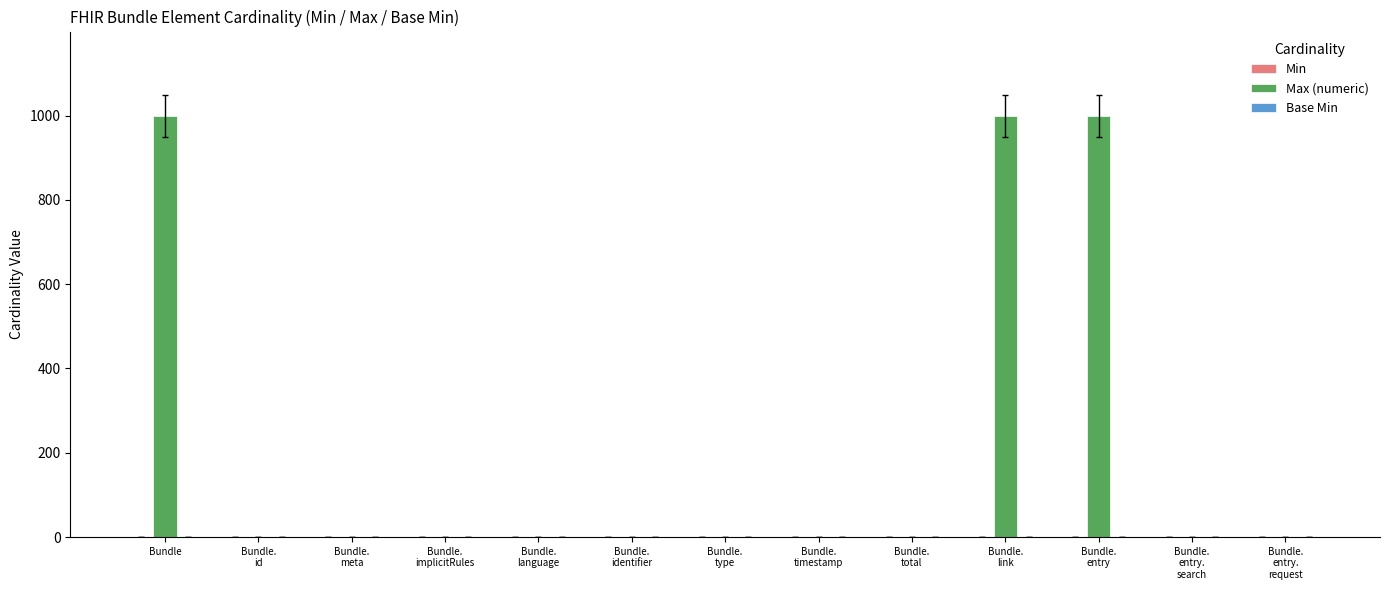

What is the highest value of the Max (numeric) series?

999